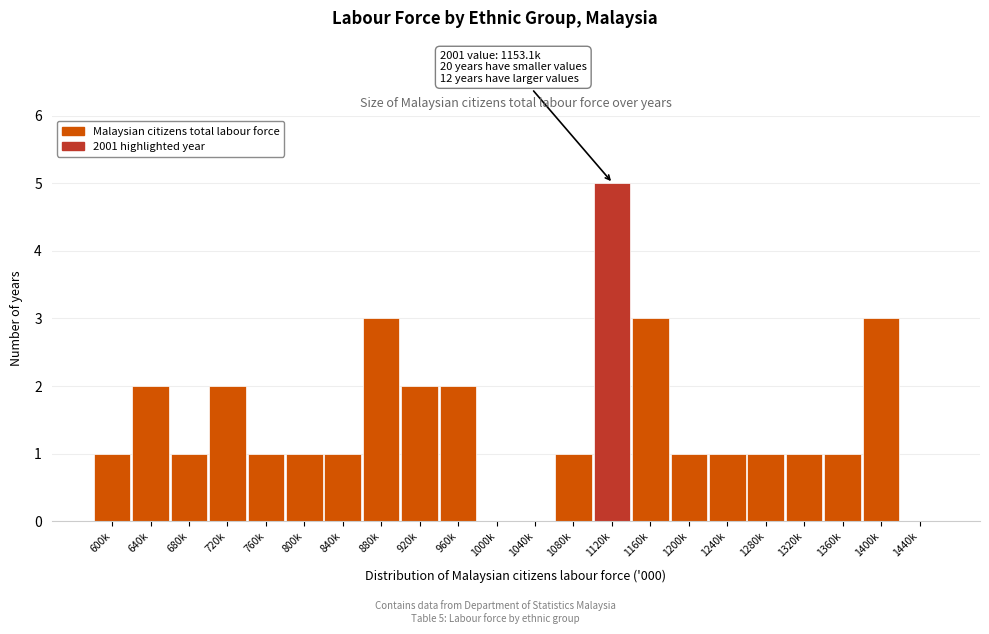

Reading left to right, transcribe all the data shown in this chart.

600k=1	640k=2	680k=1	720k=2	760k=1	800k=1	840k=1	880k=3	920k=2	960k=2	1000k=0	1040k=0	1080k=1	1120k=5	1160k=3	1200k=1	1240k=1	1280k=1	1320k=1	1360k=1	1400k=3	1440k=0